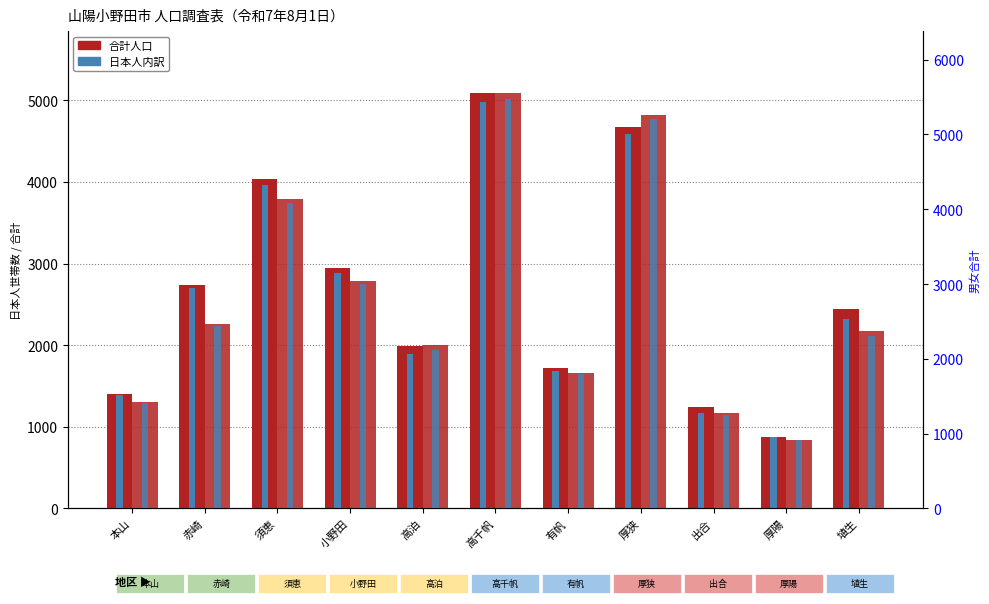

At how many categories does at least one series exceed 2026?

7